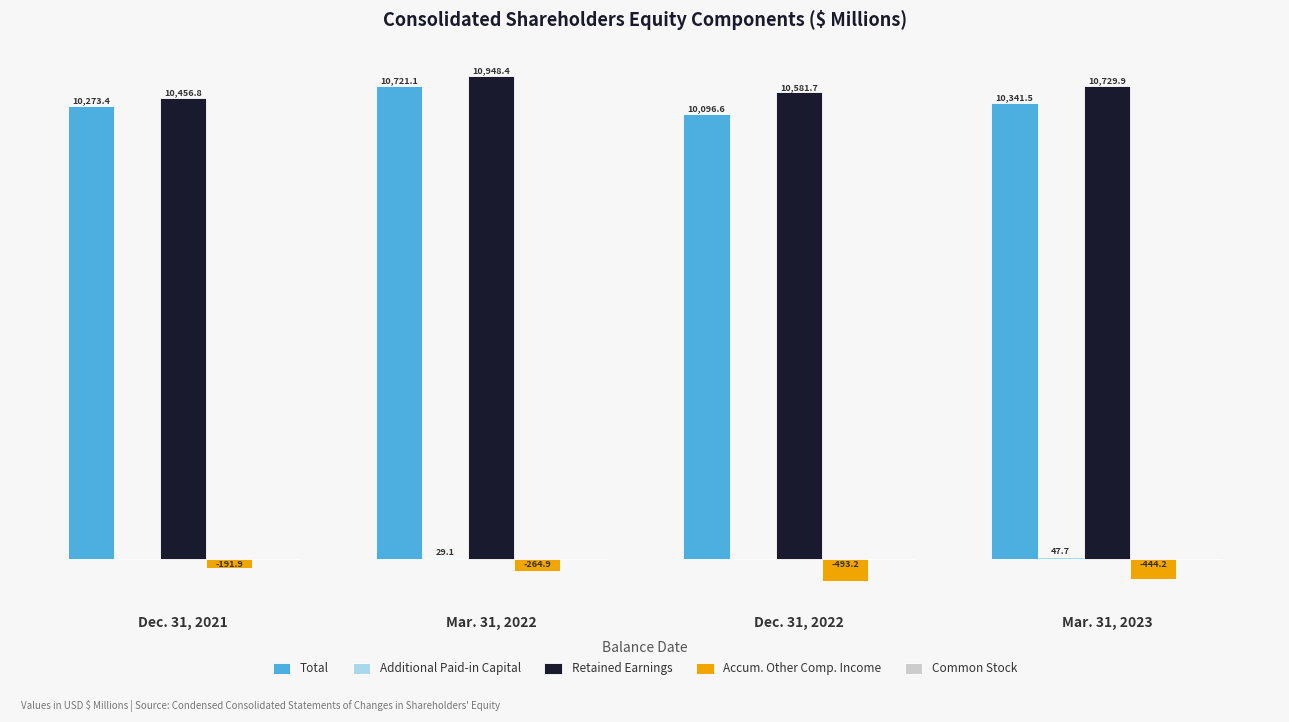

Which series changed the most between Mar. 31, 2022 and Mar. 31, 2023?

Total